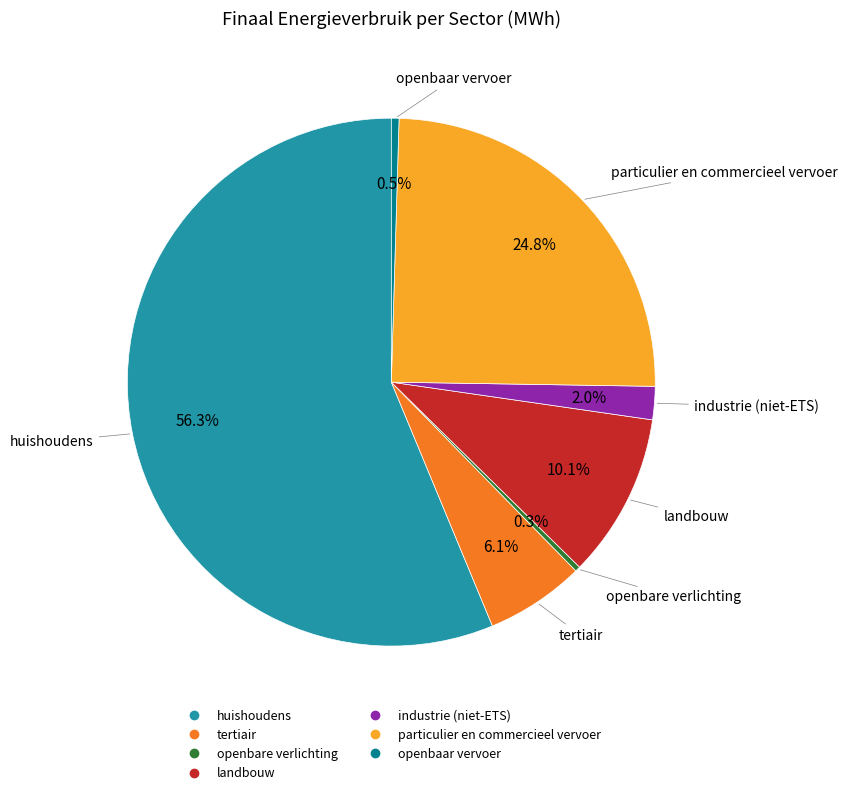

Combined, what portion of the pie is openbaar vervoer and industrie (niet-ETS)?

2.5%